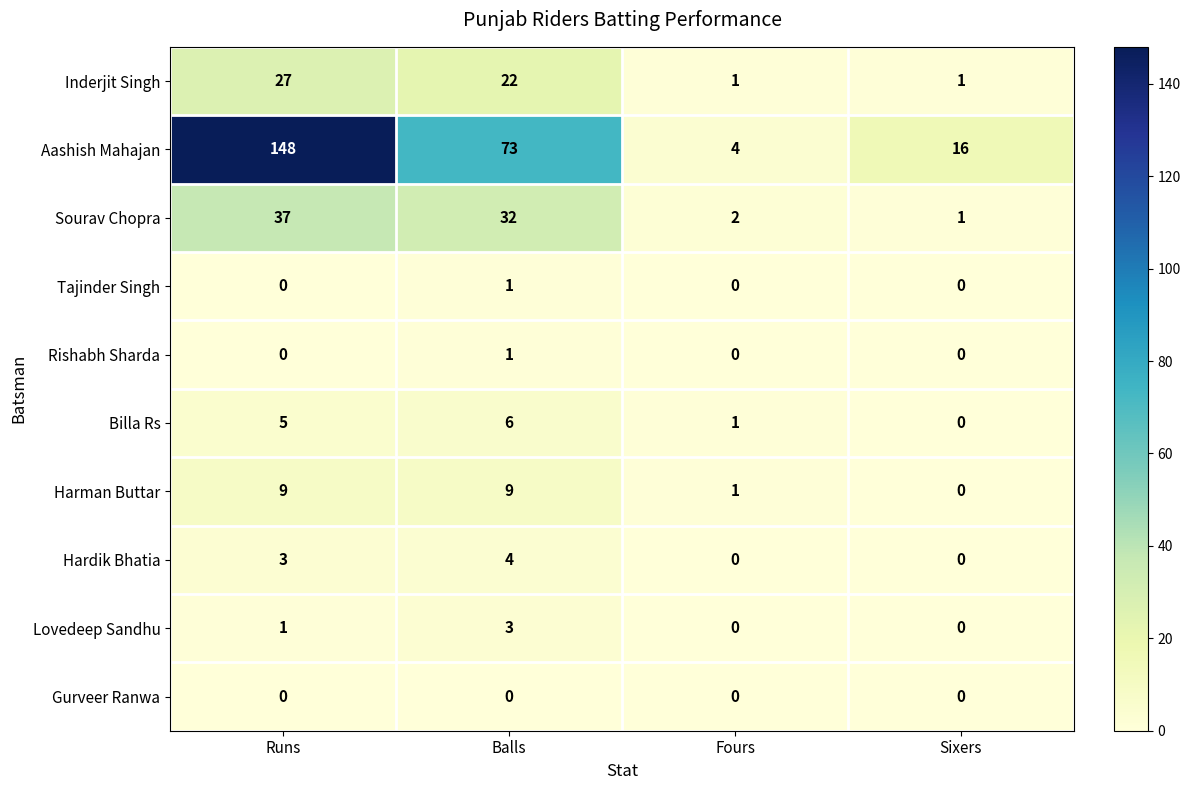

The Sourav Chopra series shows 22 at Balls. True or false?

False